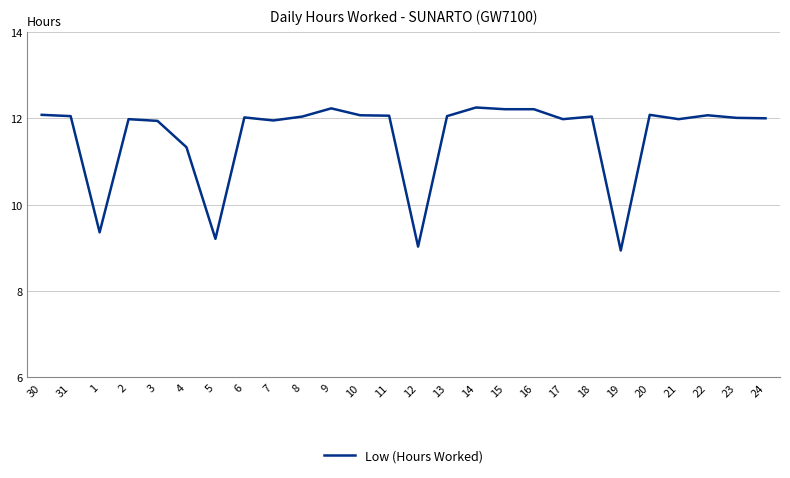

What is the difference between the maximum and minimum values?

3.3